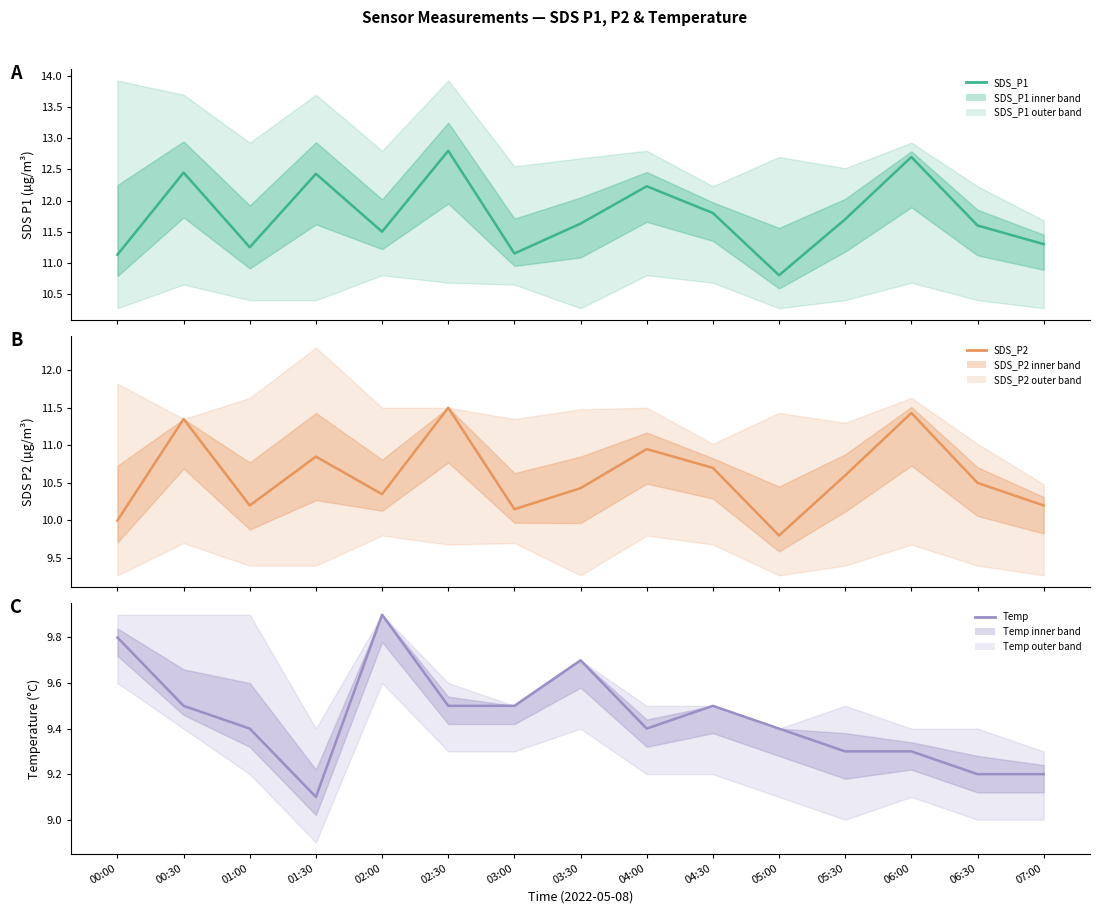

The SDS_P1 series shows 11.3 at 07:00. True or false?

True